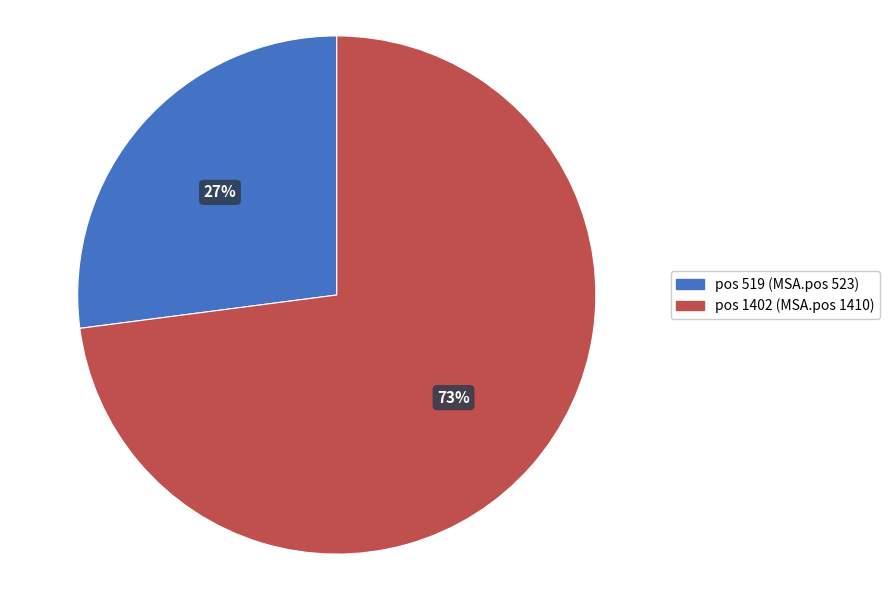

Between pos 519 (MSA.pos 523) and pos 1402 (MSA.pos 1410), which is larger?

pos 1402 (MSA.pos 1410)